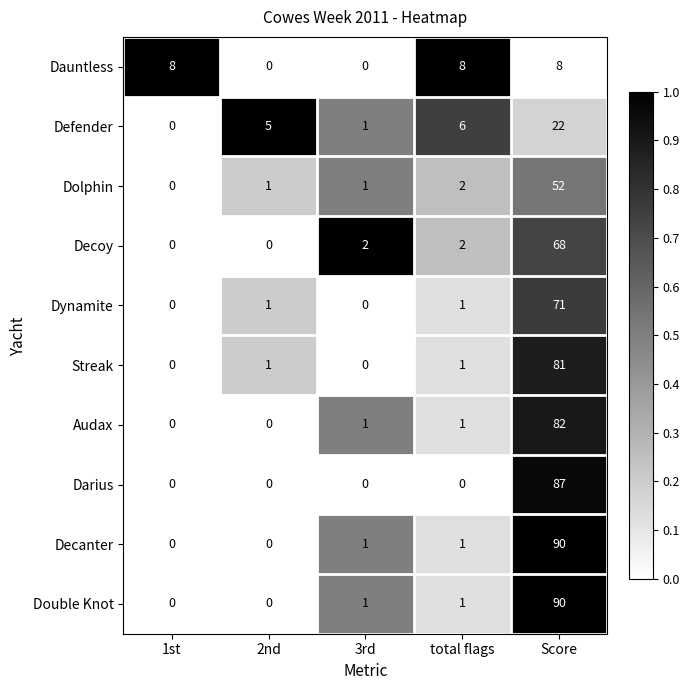

What is the sum of the Dolphin values at total flags and Score?

54